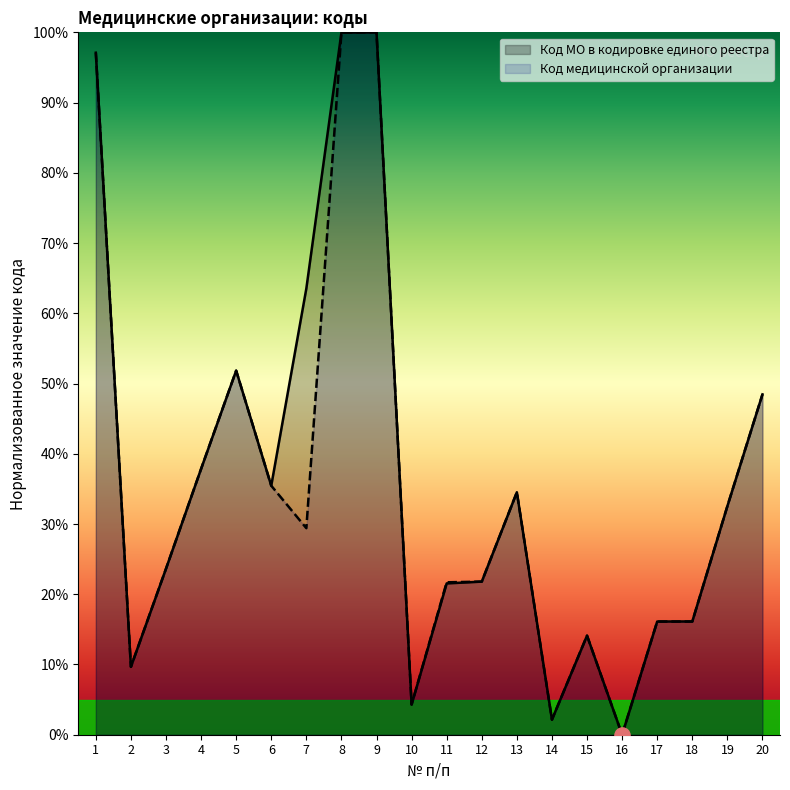

At how many categories does at least one series exceed 58?

4